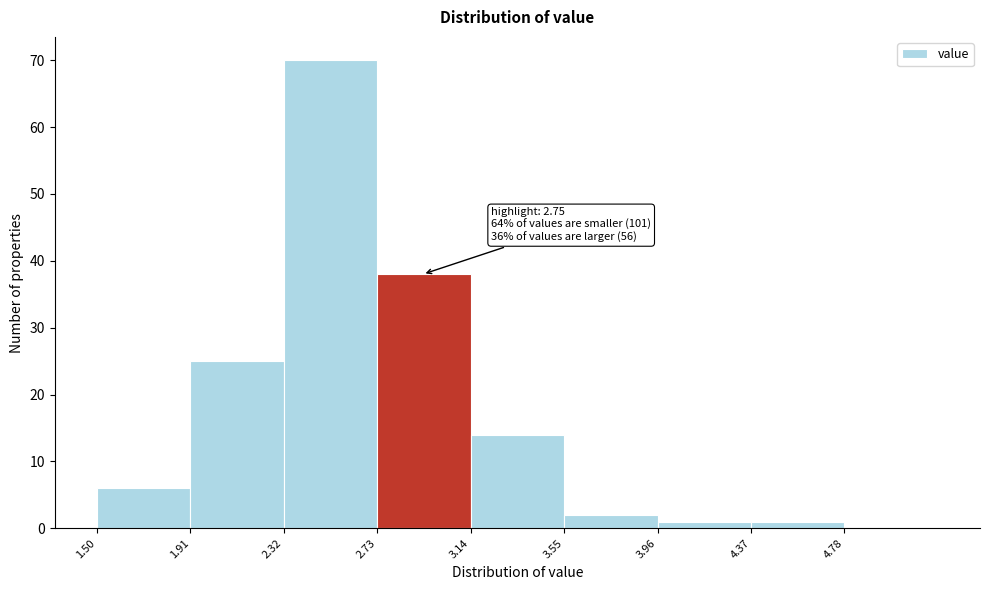

Which range on the x-axis has the tallest bar?

2.32 to 2.73